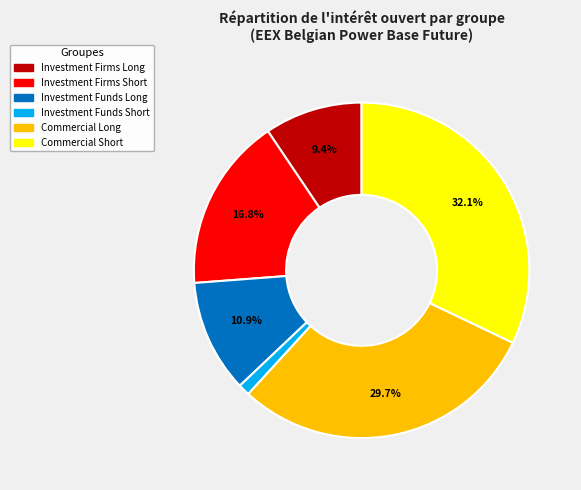

To the nearest percent, what is the average slice percentage?

17%